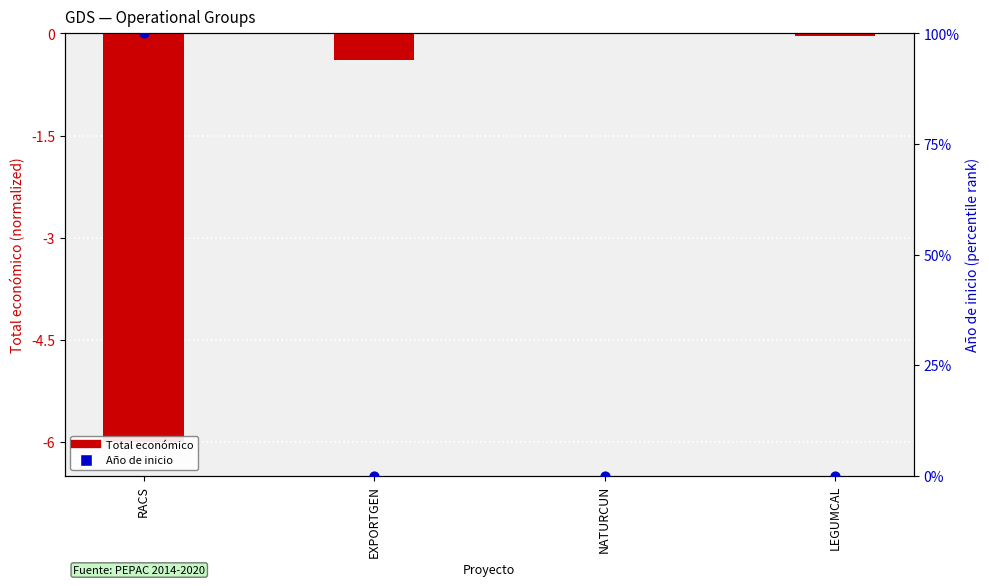

Which series has the largest total across all categories?

Año de inicio